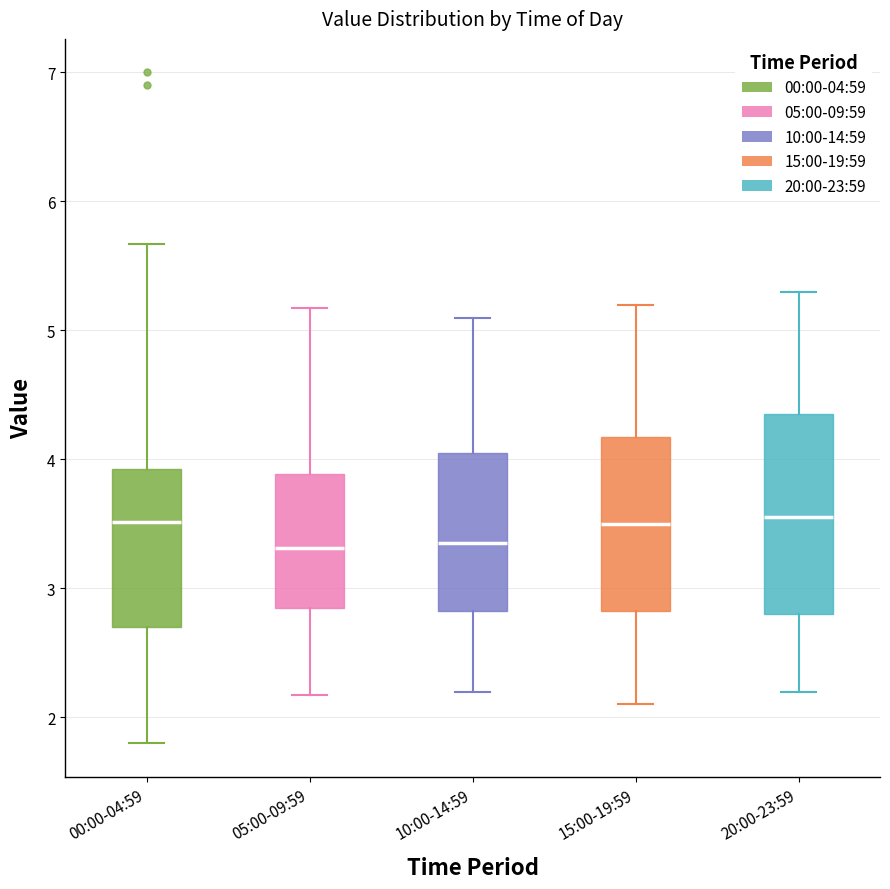

Reading left to right, transcribe this box plot: for each box, give where its median line is, the range the box spans, and where its two whiskers end, as read against the y-axis. The values are not printed on the chart, so give them approximately, as read against the axis.

00:00-04:59: median 3.5, box 2.7 to 3.9, whiskers 1.8 to 5.7
05:00-09:59: median 3.3, box 2.8 to 3.9, whiskers 2.2 to 5.2
10:00-14:59: median 3.4, box 2.8 to 4.1, whiskers 2.2 to 5.1
15:00-19:59: median 3.5, box 2.8 to 4.2, whiskers 2.1 to 5.2
20:00-23:59: median 3.6, box 2.8 to 4.4, whiskers 2.2 to 5.3